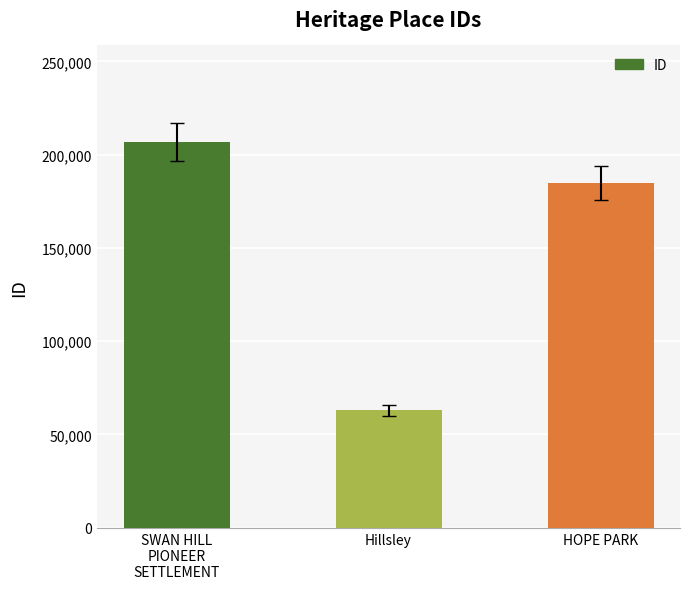

What value does the data have at HOPE PARK?

184913